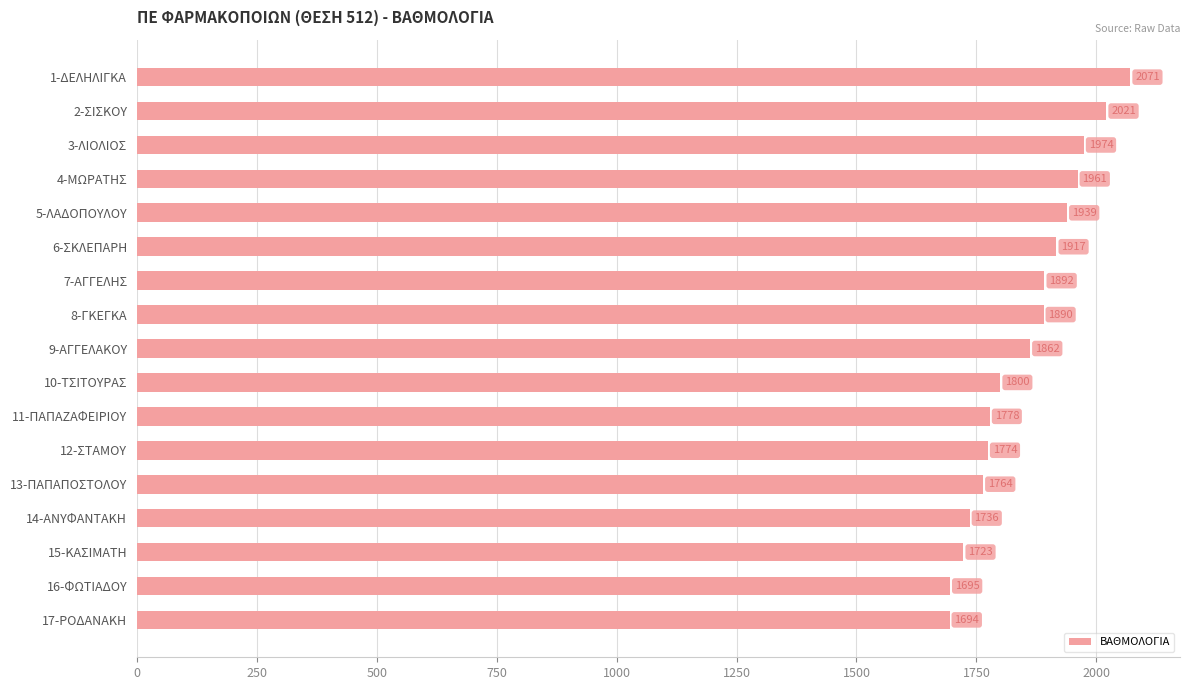

Which category has the lowest value across all series?

17-ΡΟΔΑΝΑΚΗ